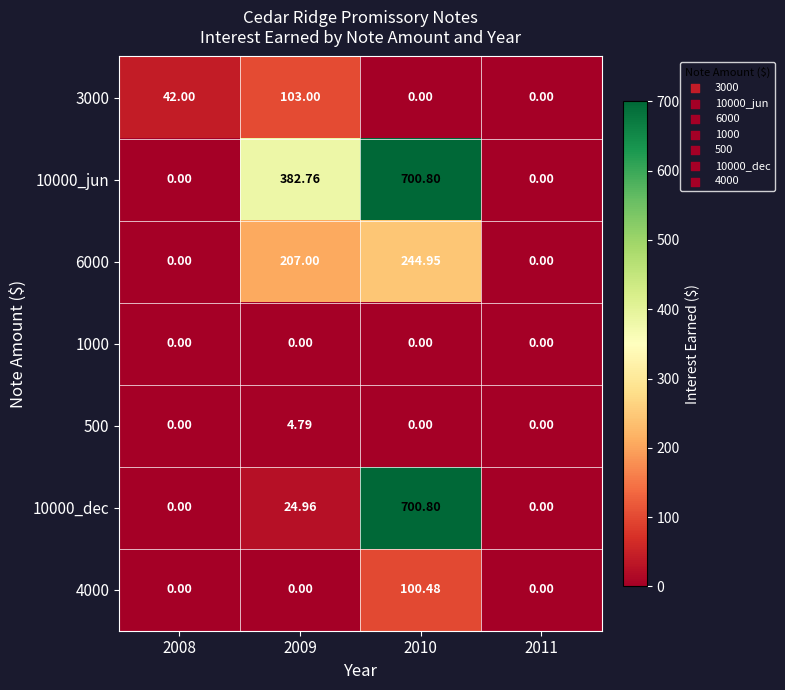

What is the greatest value displayed?

700.8